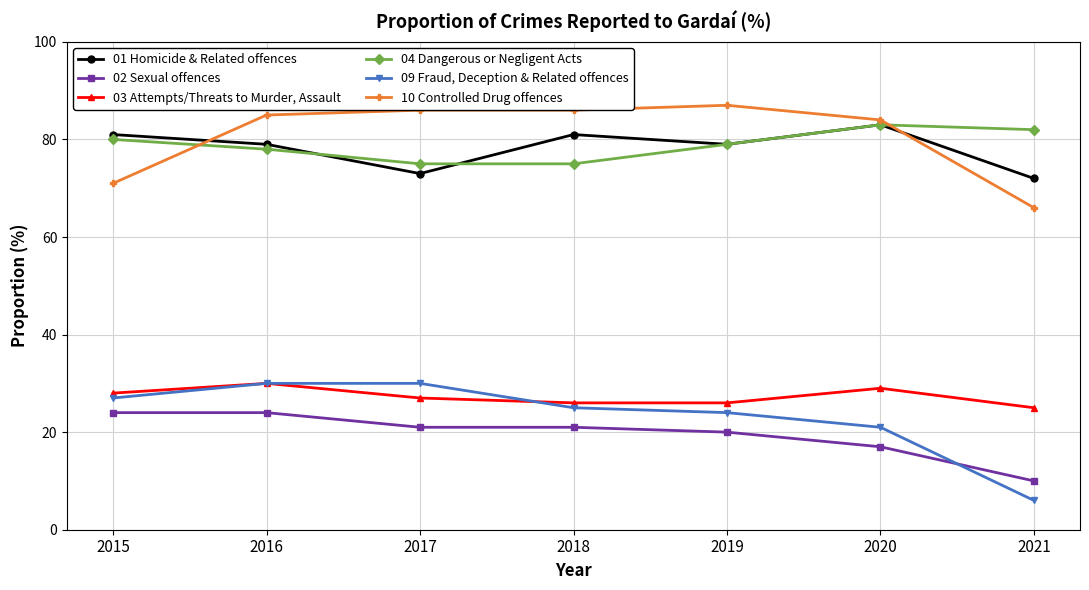

What are all the series names shown in the legend?

01 Homicide & Related offences, 02 Sexual offences, 03 Attempts/Threats to Murder, Assault, 04 Dangerous or Negligent Acts, 09 Fraud, Deception & Related offences, 10 Controlled Drug offences